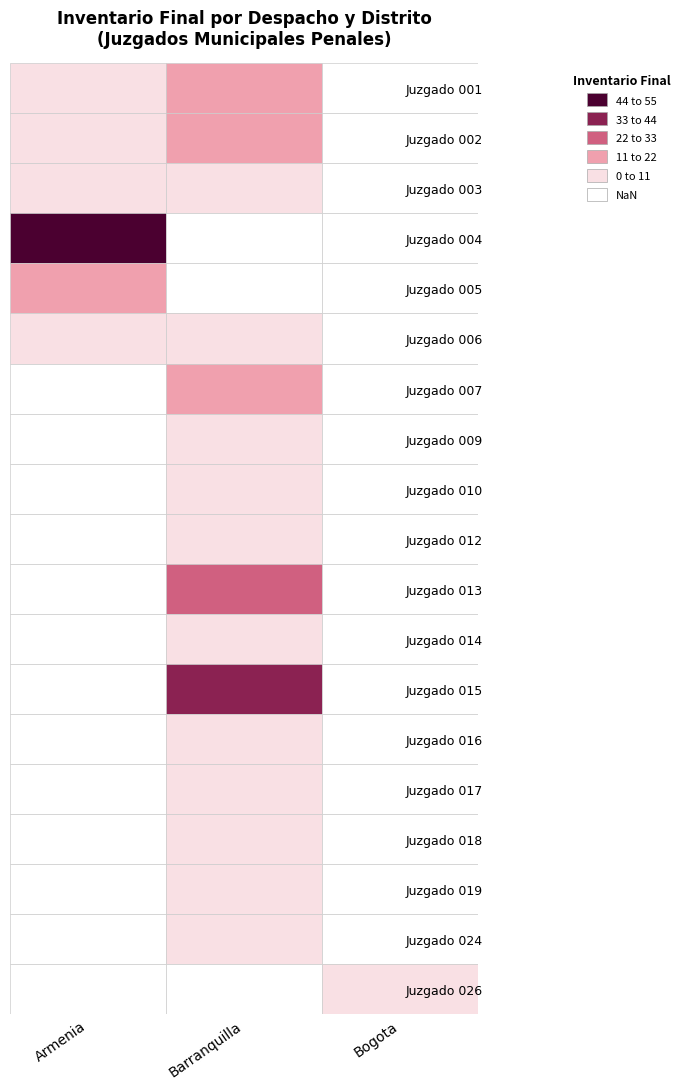

What is the average value of the Armenia series?

16